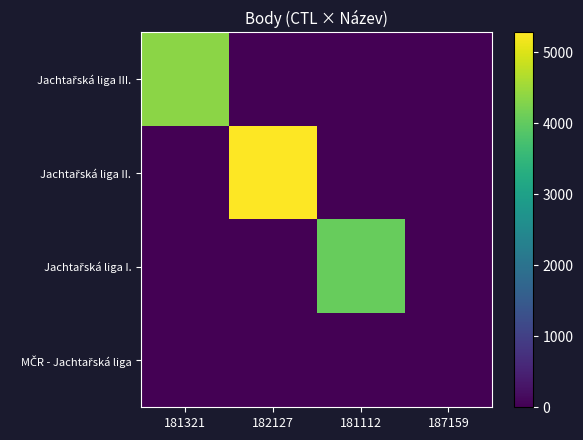

Rank the series at 181112 from highest to lowest value.

Jachtařská liga I., Jachtařská liga III., Jachtařská liga II., MČR - Jachtařská liga